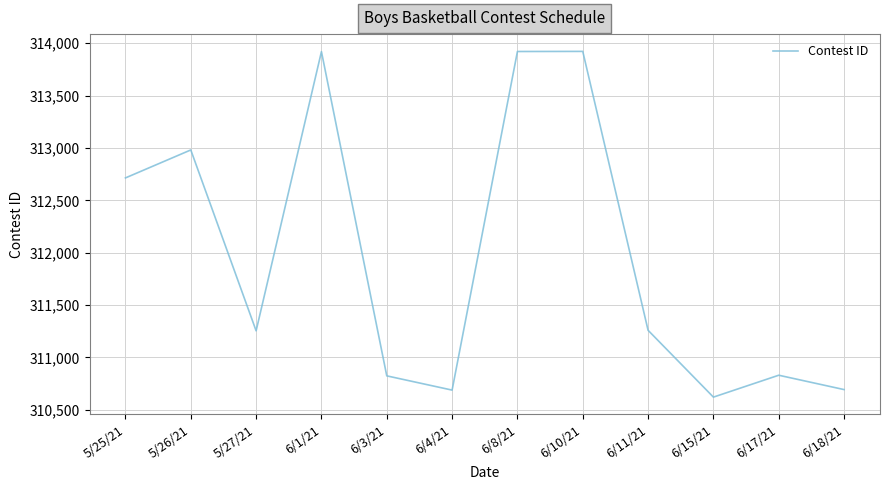

The value at 6/18/21 is 310693. True or false?

True